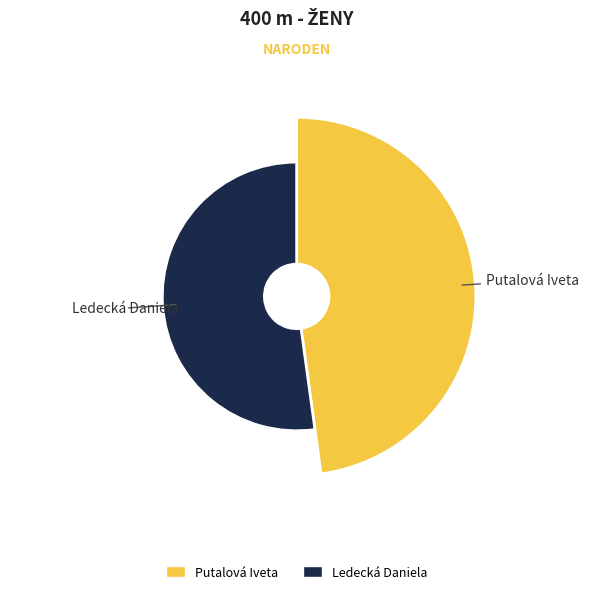

Is there any slice that represents more than half of the pie?

Yes